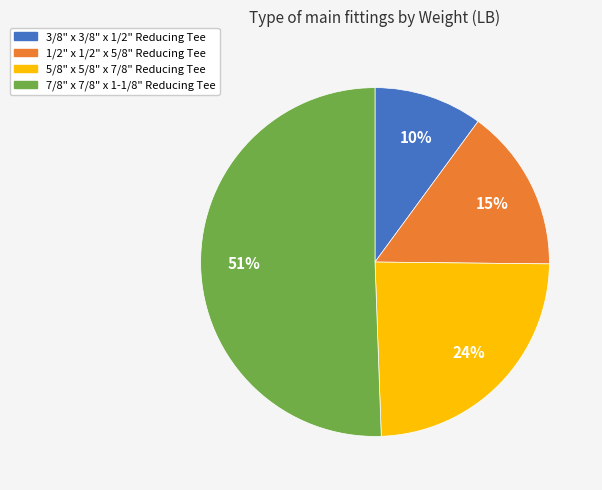

To the nearest percent, what is the difference between the largest and smallest slice percentages?

41%